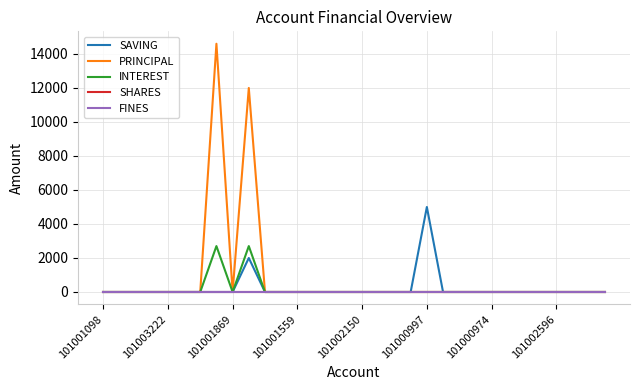

Reading left to right, transcribe all the data shown in this chart.

SAVING: 0	0	0	0	0	0	0	0	0	2000	0	0	0	0	0	0	0	0	0	0	5000	0	0	0	0	0	0	0	0	0	0	0
PRINCIPAL: 0	0	0	0	0	0	0	14600	0	12000	0	0	0	0	0	0	0	0	0	0	0	0	0	0	0	0	0	0	0	0	0	0
INTEREST: 0	0	0	0	0	0	0	2700	0	2700	0	0	0	0	0	0	0	0	0	0	0	0	0	0	0	0	0	0	0	0	0	0
SHARES: 0	0	0	0	0	0	0	0	0	0	0	0	0	0	0	0	0	0	0	0	0	0	0	0	0	0	0	0	0	0	0	0
FINES: 0	0	0	0	0	0	0	0	0	0	0	0	0	0	0	0	0	0	0	0	0	0	0	0	0	0	0	0	0	0	0	0